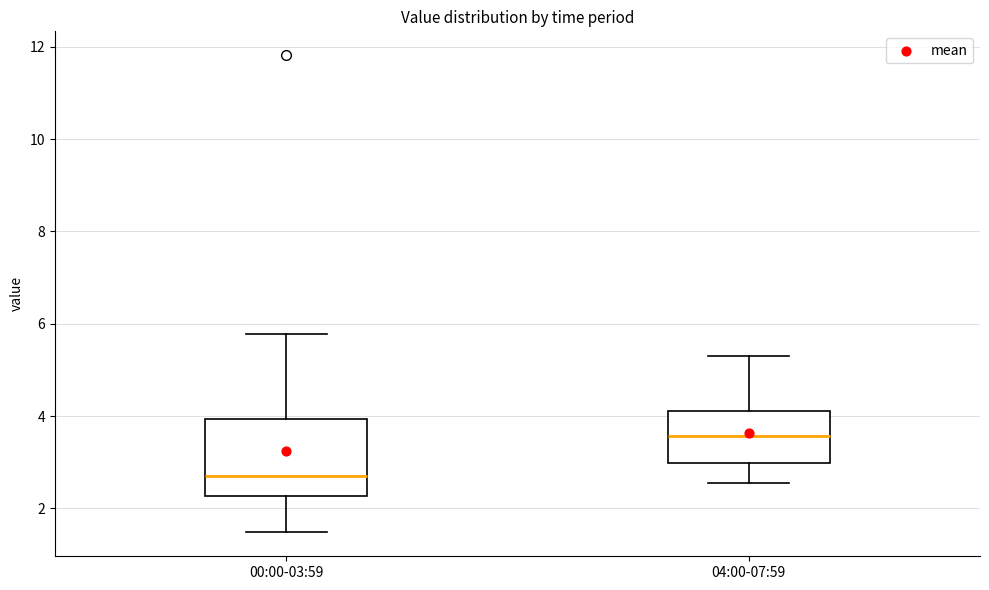

Which box has the highest median line?

04:00-07:59